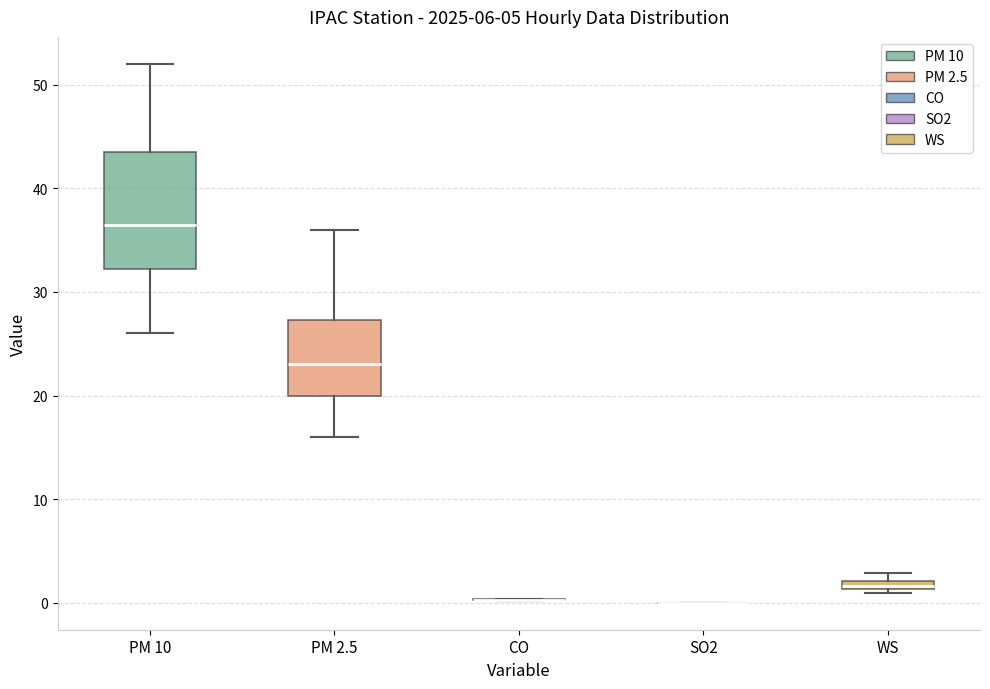

Where does the median line of the box for PM 2.5 sit on the y-axis? The values are not printed on the chart, so give them approximately, as read against the axis.

23